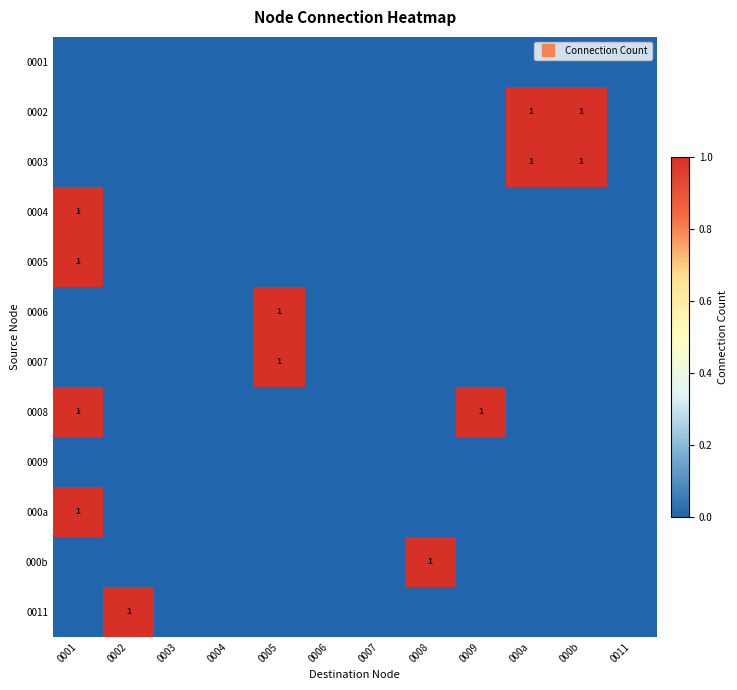

Between 0003 and 000b, which is larger?

0003